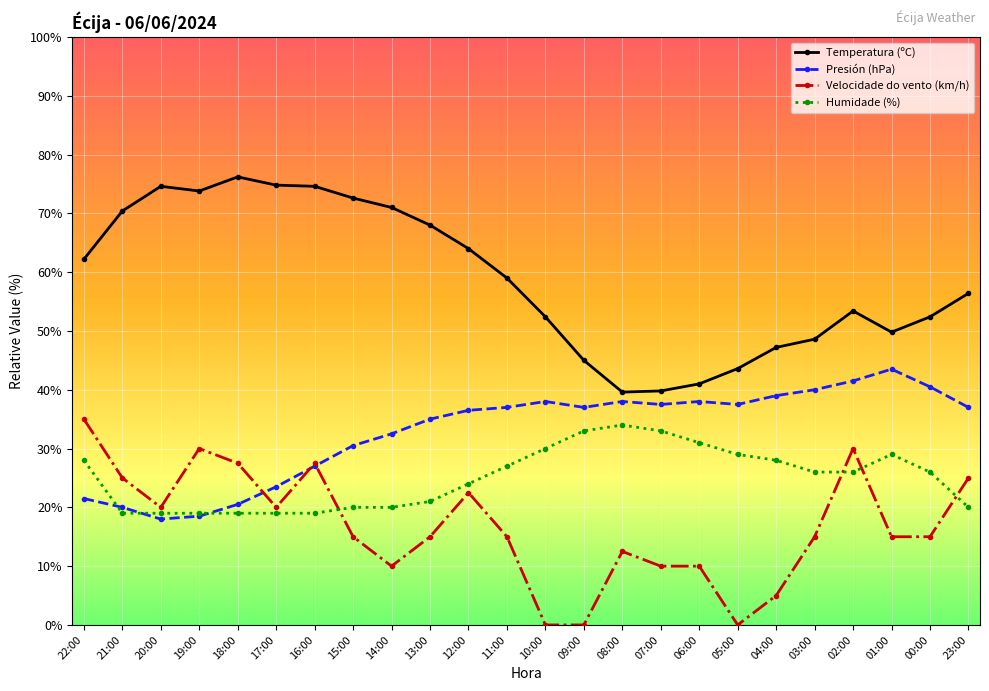

What is the total value across all series at 15:00?

138.1